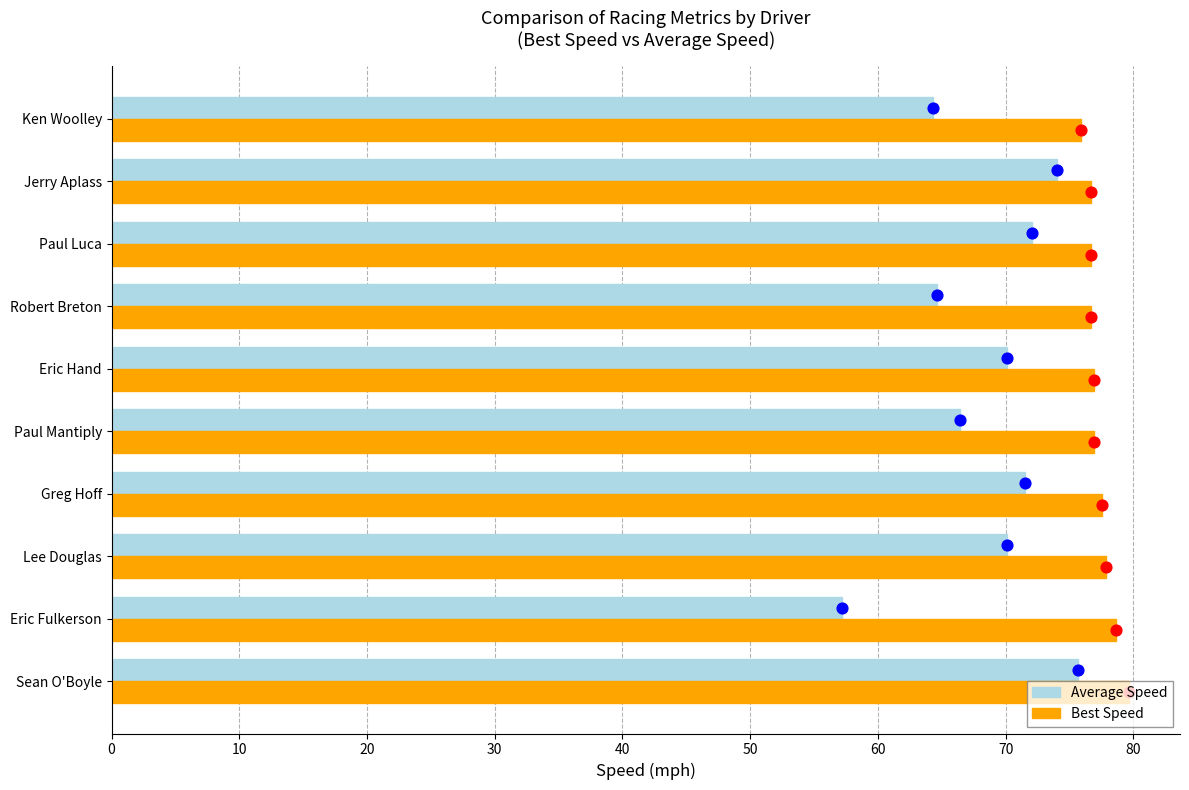

What are all the series names shown in the legend?

Average Speed, Best Speed